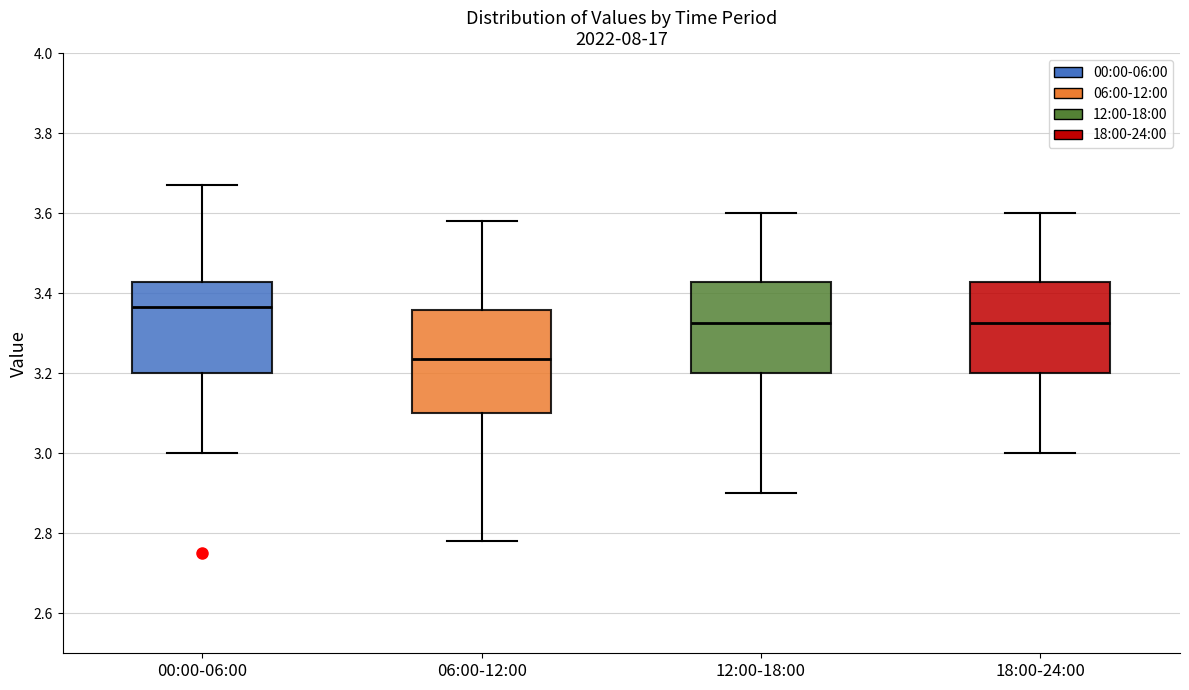

Comparing the boxes themselves (not the whiskers), which one is the tallest?

06:00-12:00